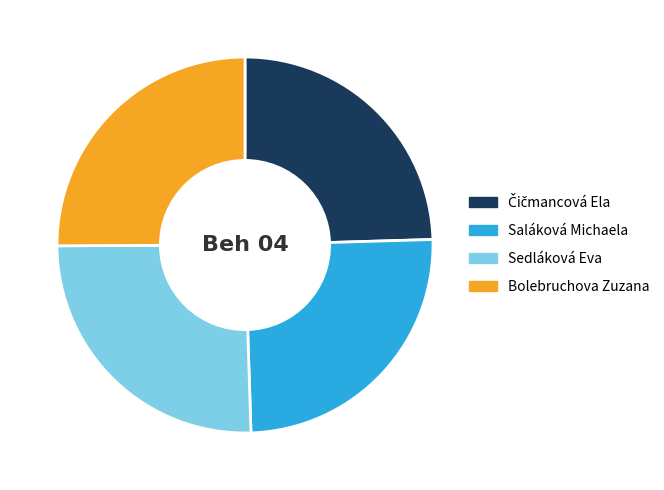

Is there any slice that represents more than half of the pie?

No